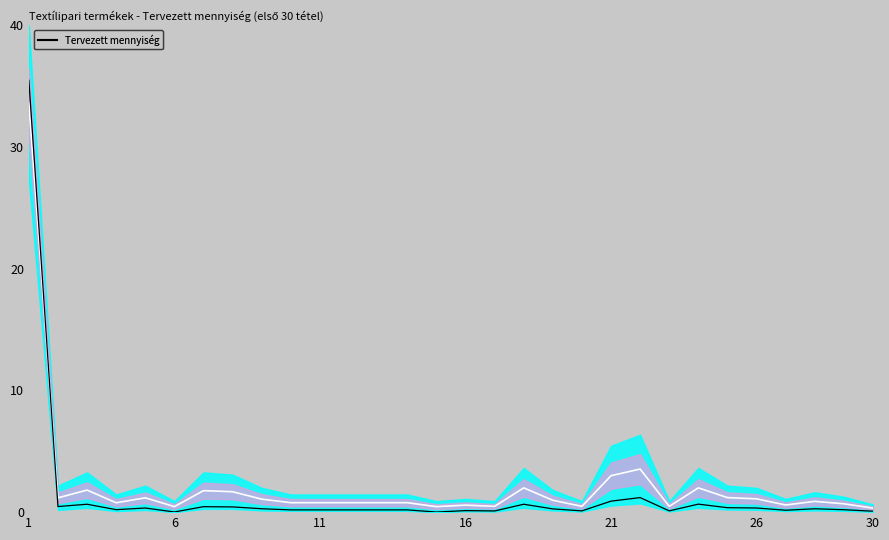

How many data points does each series have?

30